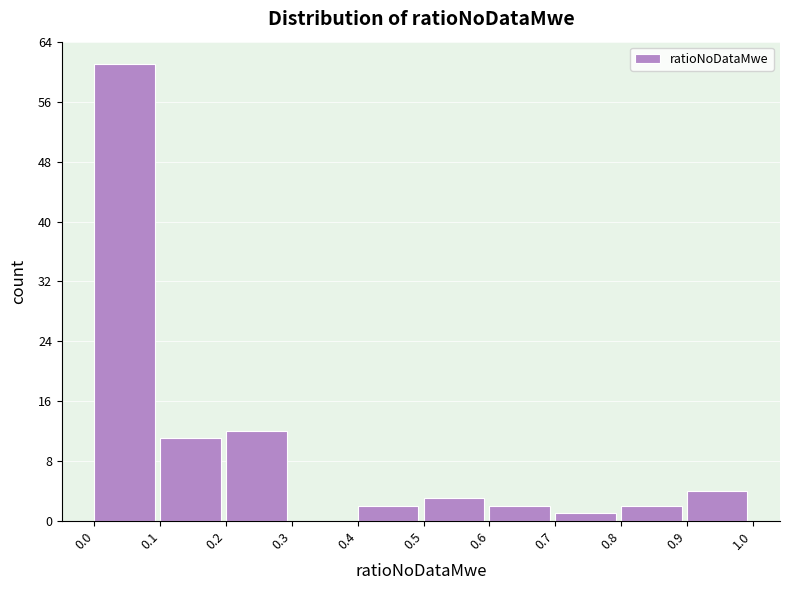

What is the height of the bar covering 0.5 to 0.6 on the x-axis? The values are not printed on the chart, so give them approximately, as read against the axis.

3